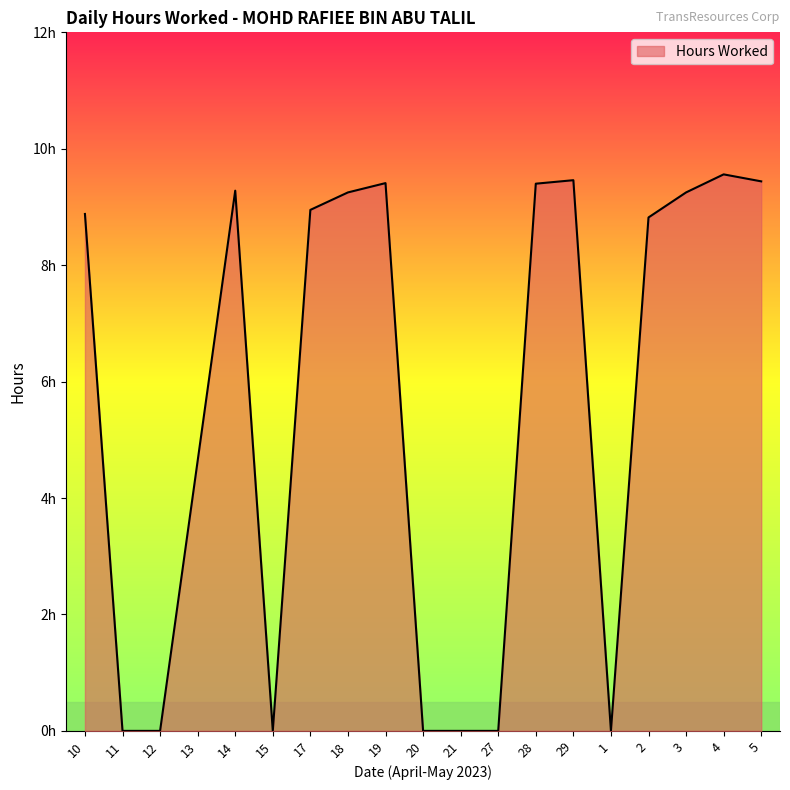

How many points are higher than both their immediate neighbors (excluding endpoints)?

4